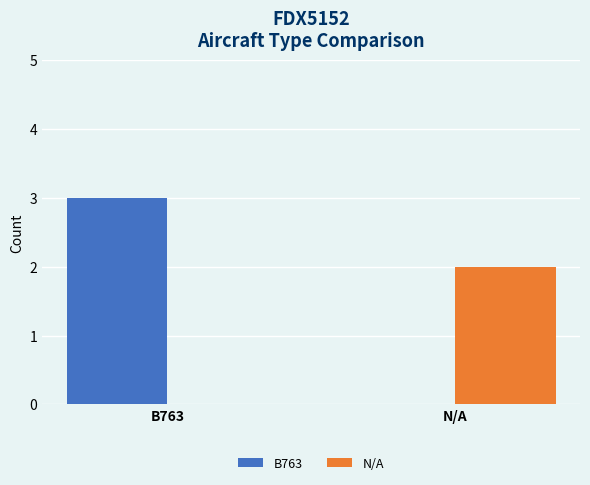

What is the spread (max minus min) of values at B763?

3